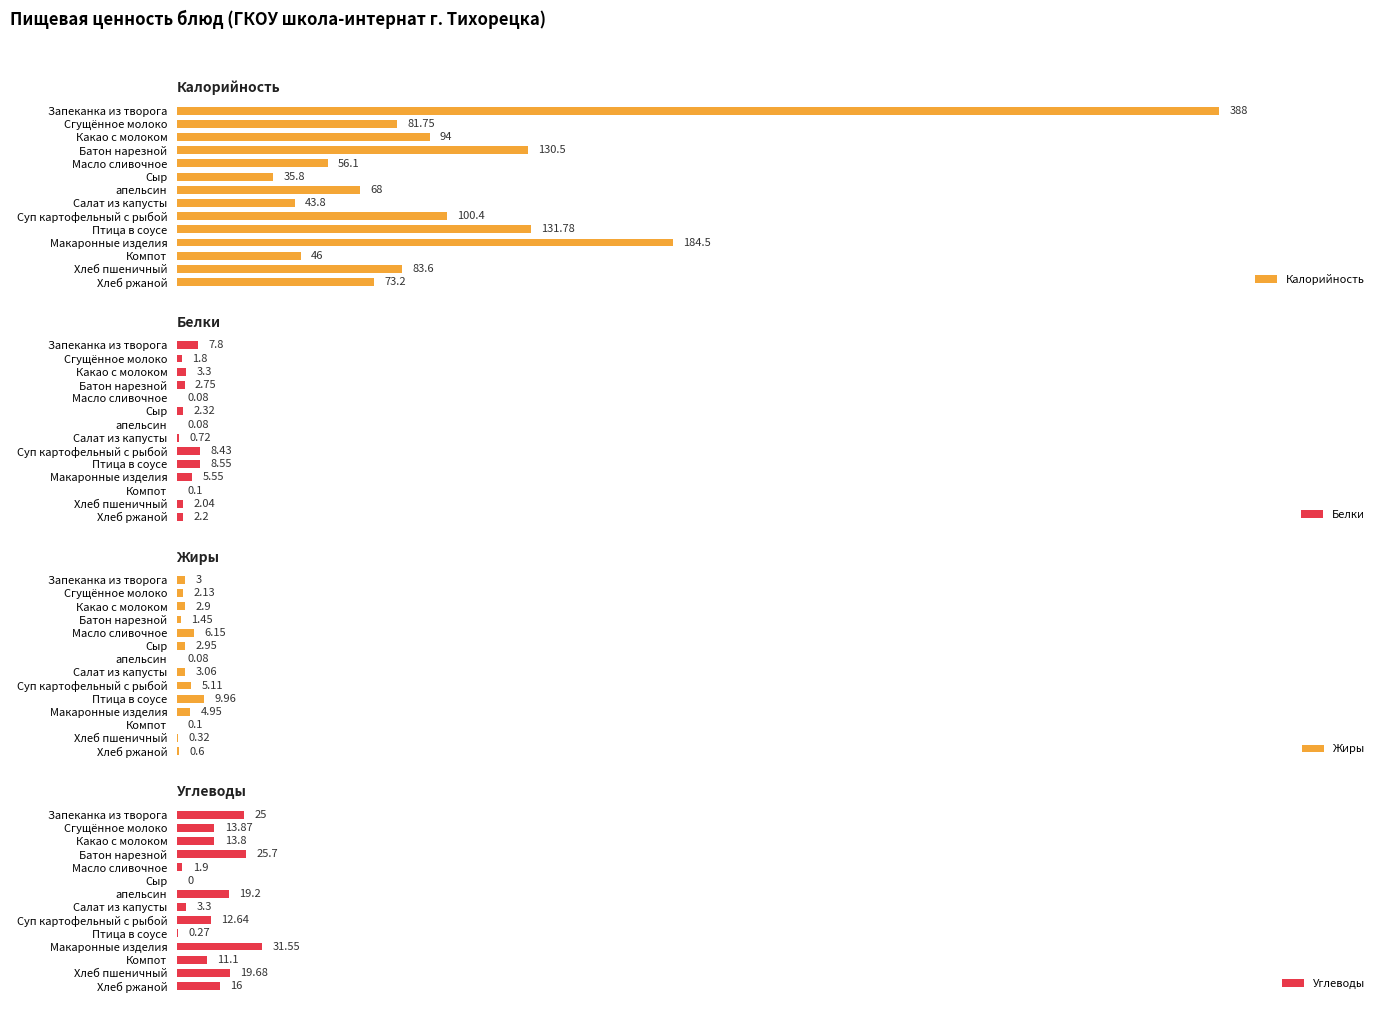

Does the chart contain stacked bars?

No